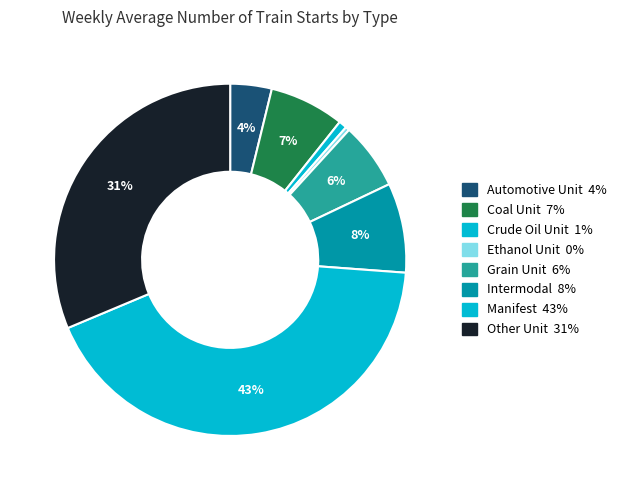

Which category has the smallest portion of the pie?

Ethanol Unit